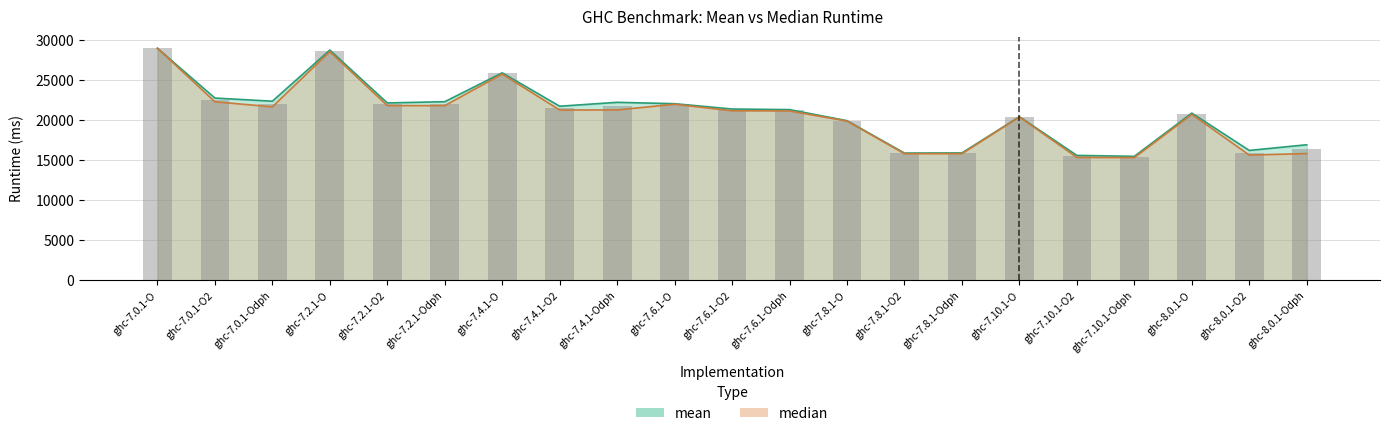

Rank the series by their maximum value, from highest to lowest.

median, mean